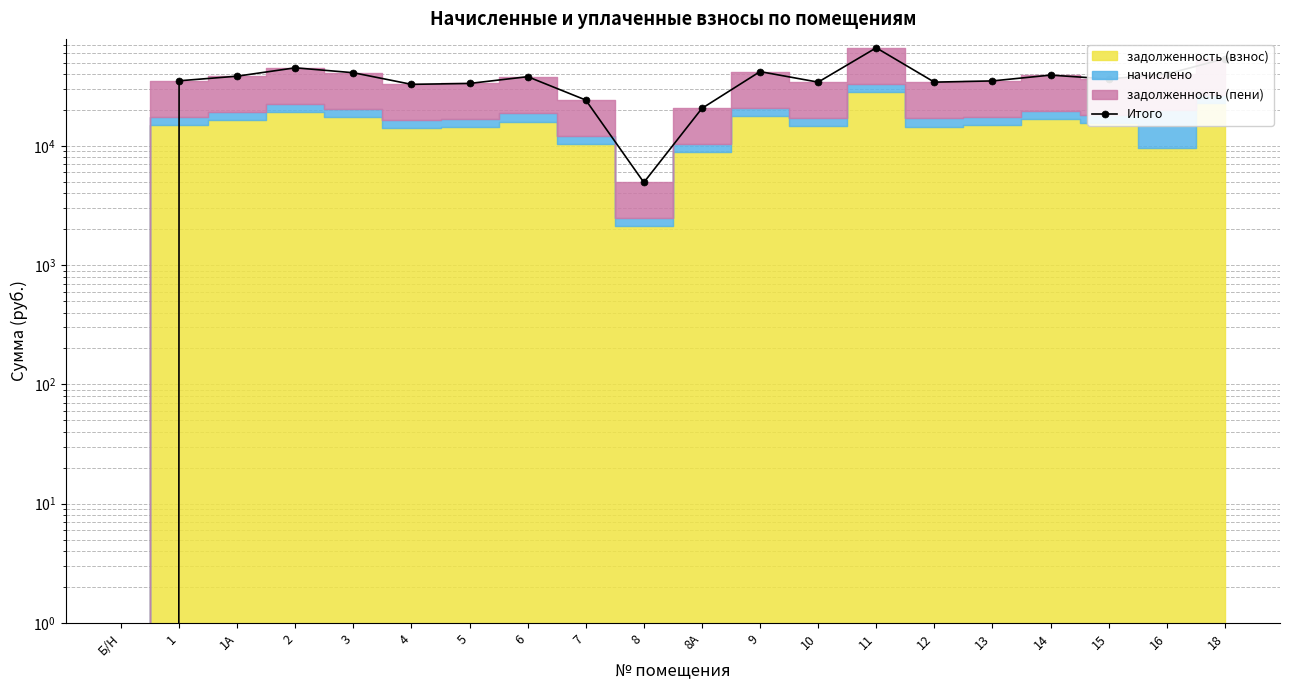

What position from the left is 11?

14